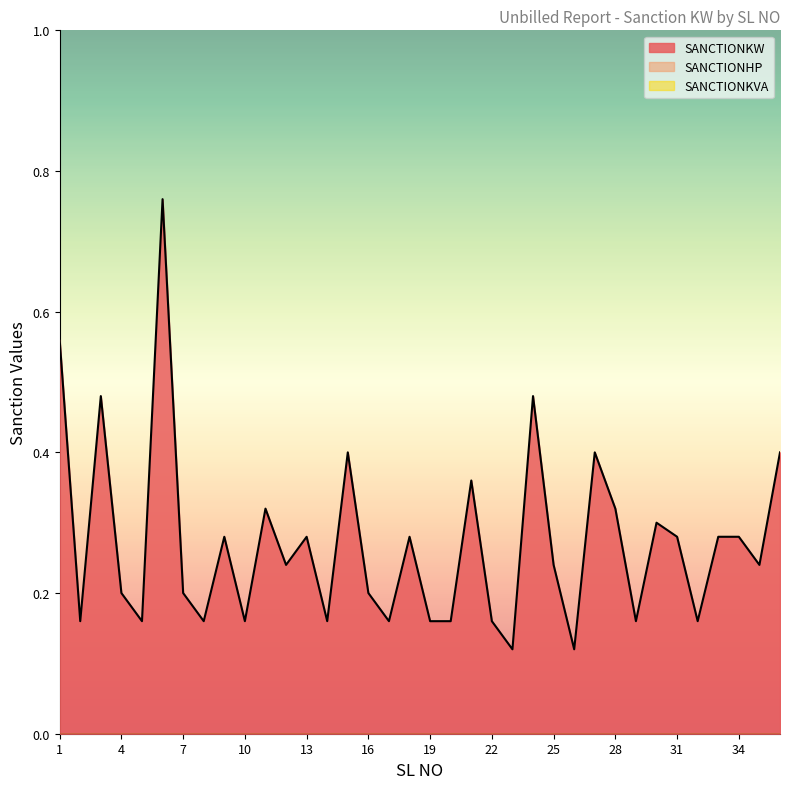

What is the difference between the maximum and minimum values in the SANCTIONKW series?

0.6